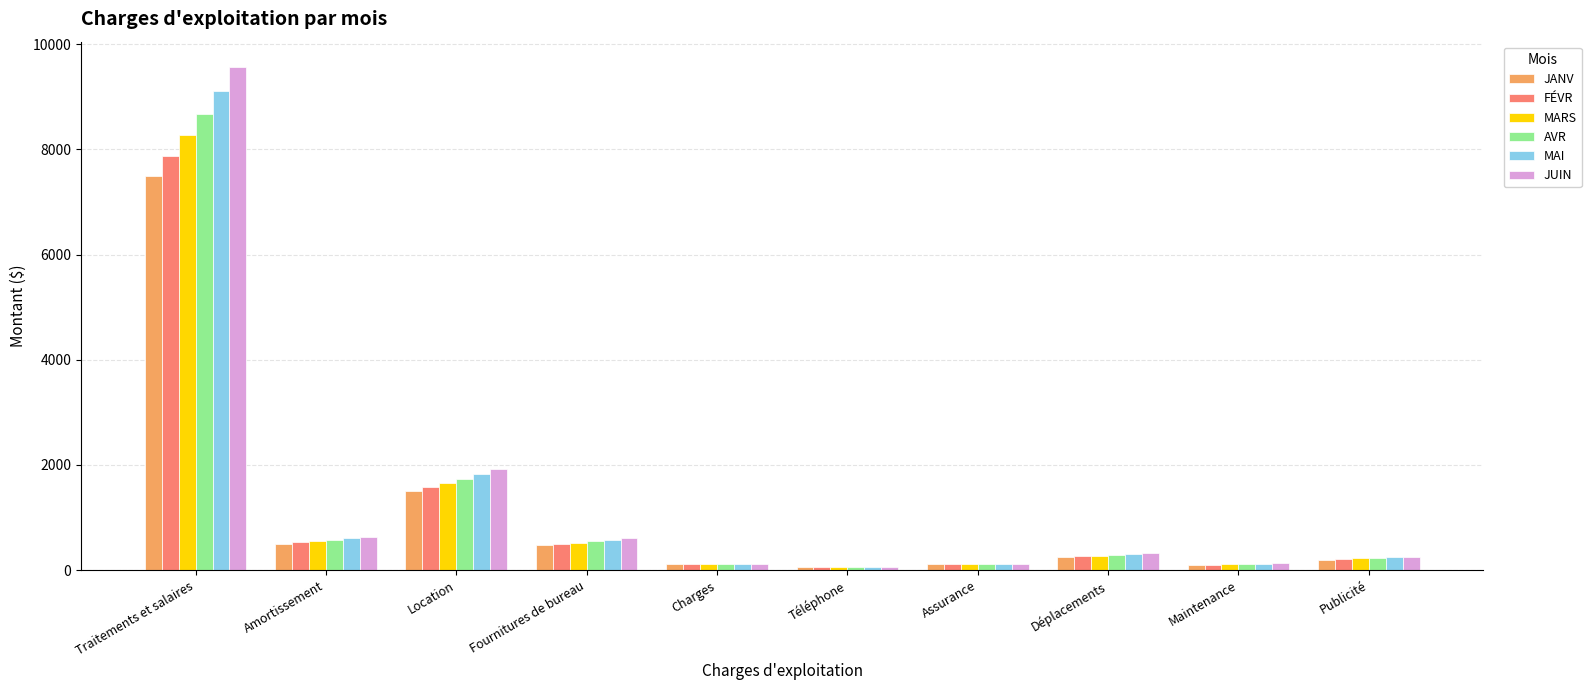

Which category has the highest value in the MARS series?

Traitements et salaires